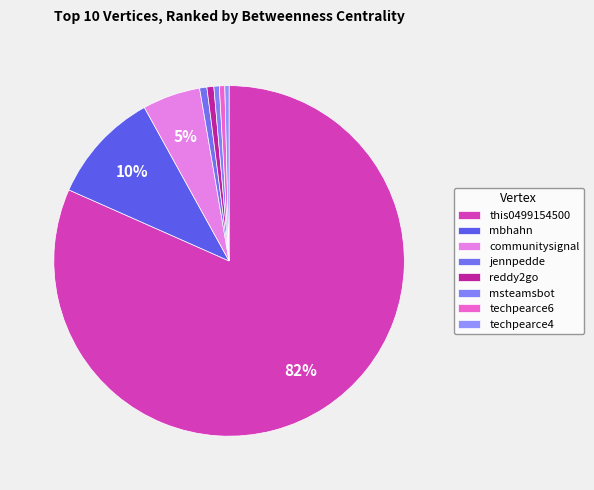

Which slice is the largest?

this0499154500